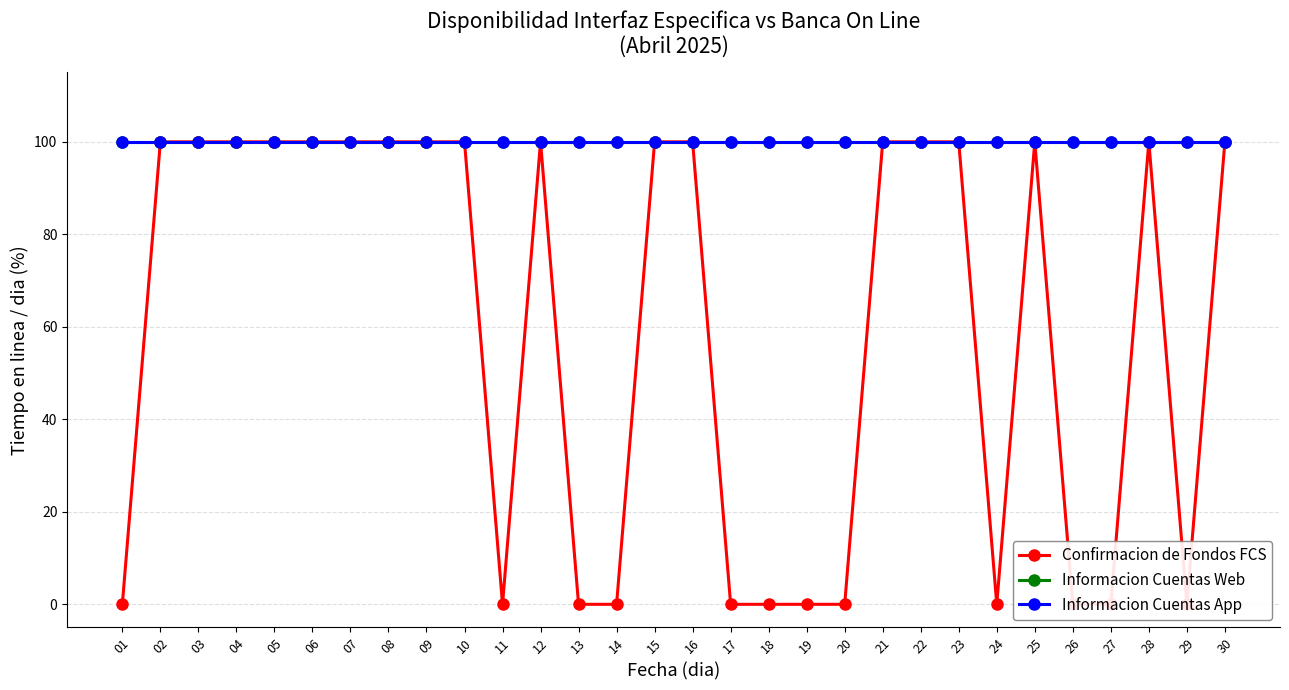

Reading left to right, list all the values displayed in this chart.

Confirmacion de Fondos FCS: 01=0	02=100	03=100	04=100	05=100	06=100	07=100	08=100	09=100	10=100	11=0	12=100	13=0	14=0	15=100	16=100	17=0	18=0	19=0	20=0	21=100	22=100	23=100	24=0	25=100	26=0	27=0	28=100	29=0	30=100
Informacion Cuentas Web: 01=100	02=100	03=100	04=100	05=100	06=100	07=100	08=100	09=100	10=100	11=100	12=100	13=100	14=100	15=100	16=100	17=100	18=100	19=100	20=100	21=100	22=100	23=100	24=100	25=100	26=100	27=100	28=100	29=100	30=100
Informacion Cuentas App: 01=100	02=100	03=100	04=100	05=100	06=100	07=100	08=100	09=100	10=100	11=100	12=100	13=100	14=100	15=100	16=100	17=100	18=100	19=100	20=100	21=100	22=100	23=100	24=100	25=100	26=100	27=100	28=100	29=100	30=100